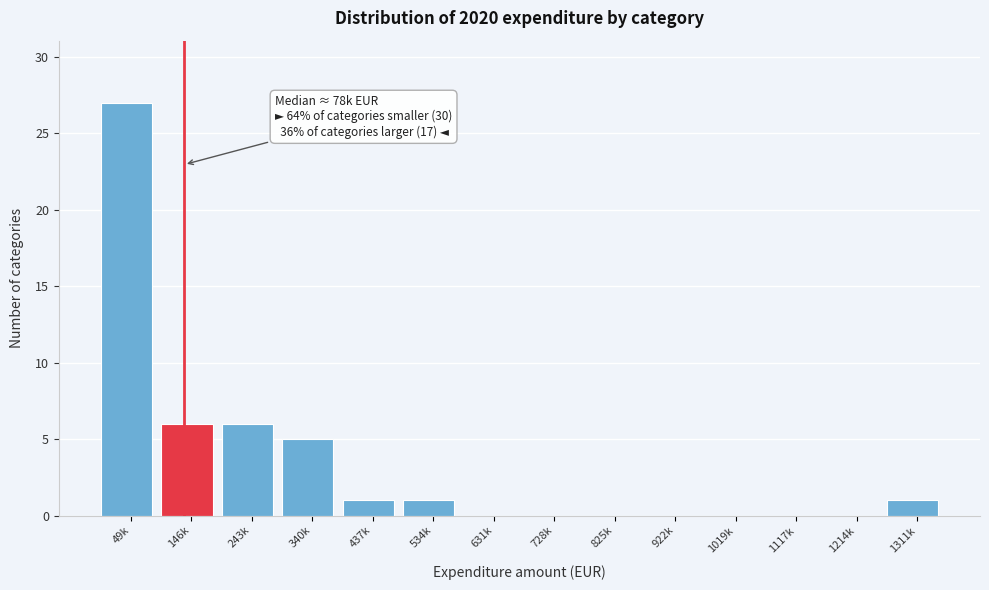

Reading left to right, what are all the values shown in this chart?

49k=27	146k=6	243k=6	340k=5	437k=1	534k=1	631k=0	728k=0	825k=0	922k=0	1019k=0	1117k=0	1214k=0	1311k=1